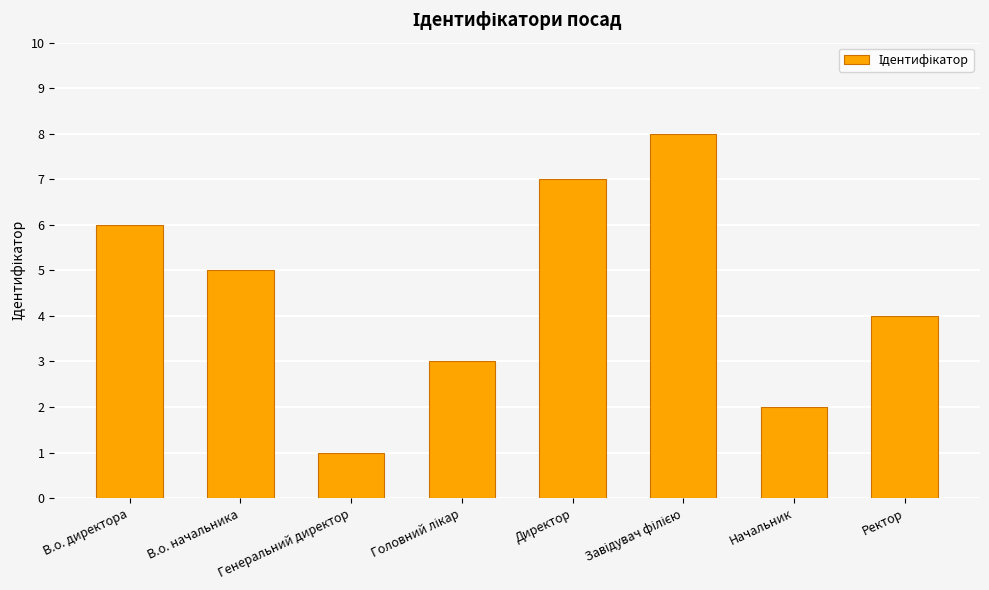

Which label corresponds to the smallest value in the chart?

Генеральний директор